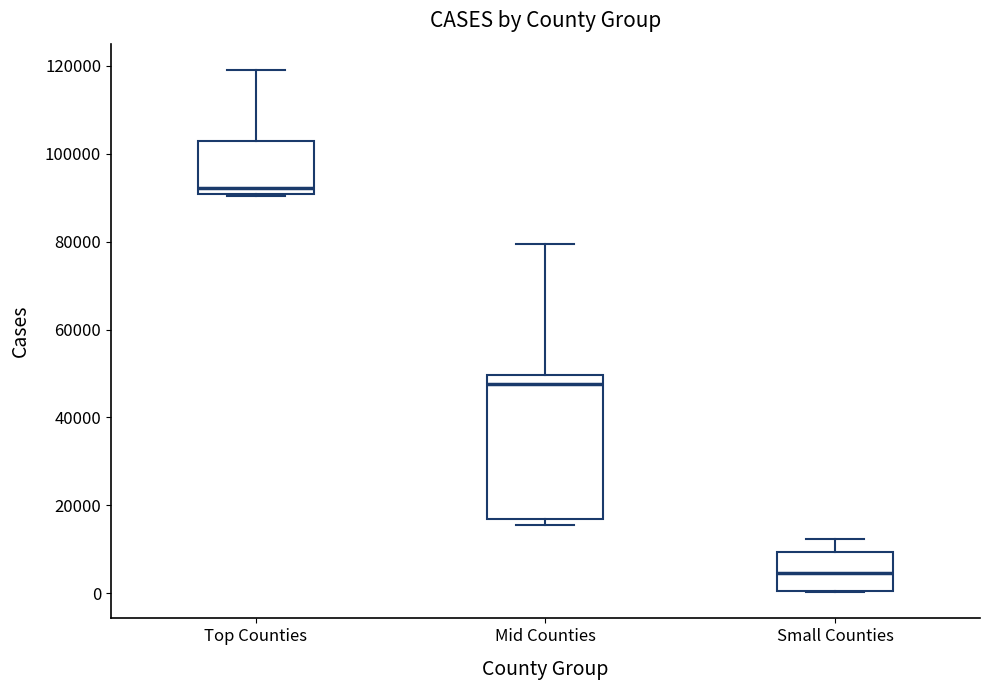

Which box's median line is the highest?

Top Counties